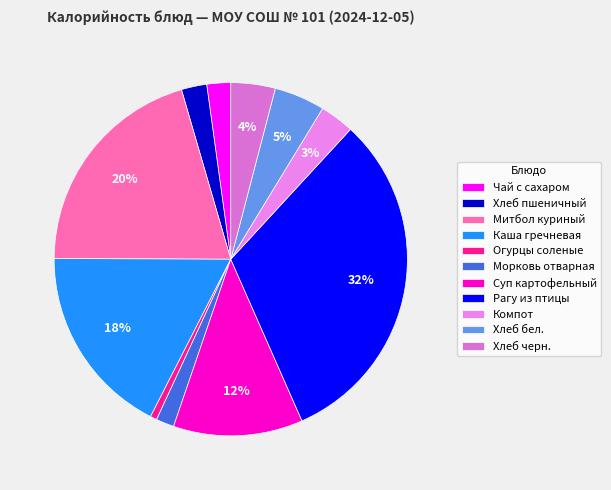

How many slices are in this pie chart?

11